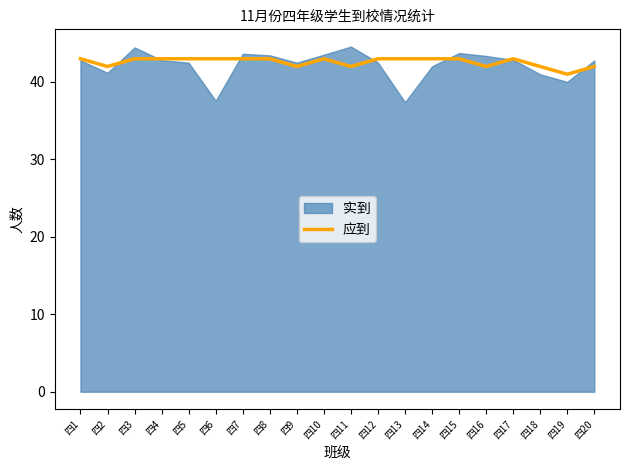

Does the chart have visible grid lines?

No